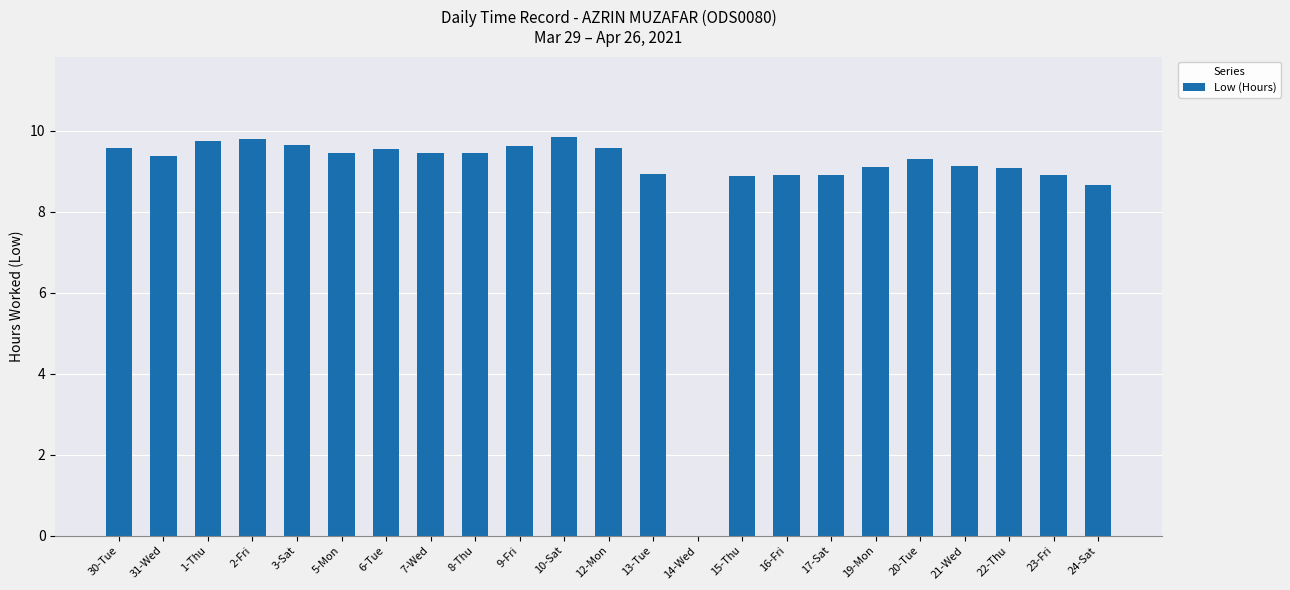

How many data points does each series have?

23